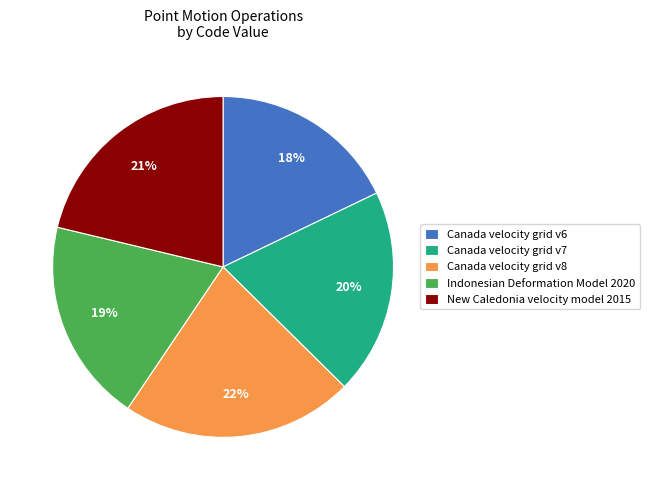

Combined, do Indonesian Deformation Model 2020 and New Caledonia velocity model 2015 account for over 50%?

No